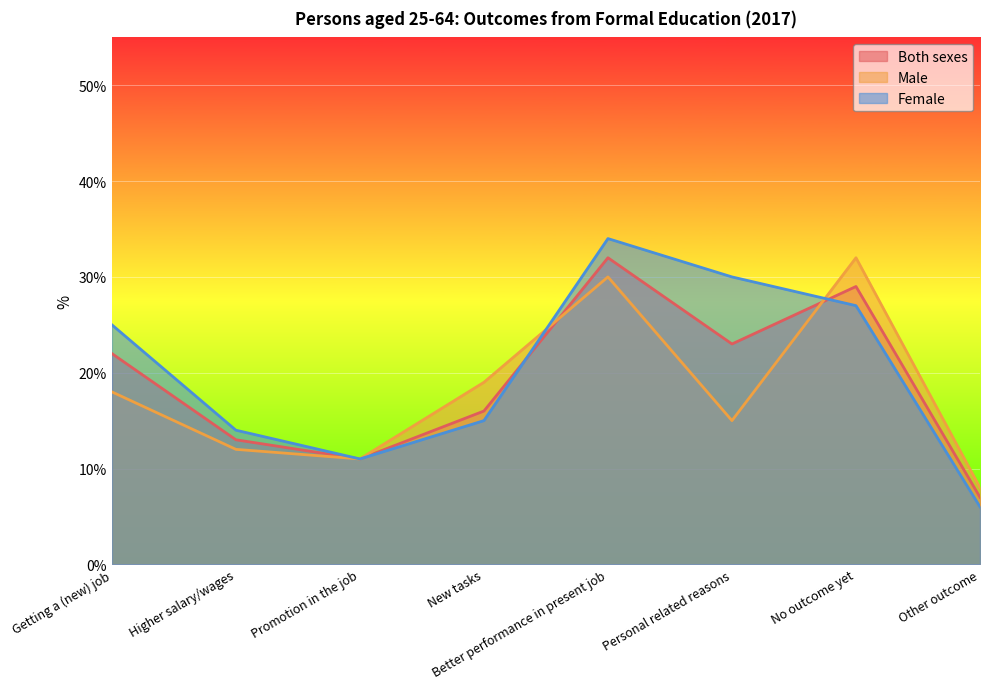

Where is Male nearest to the value 20?

New tasks